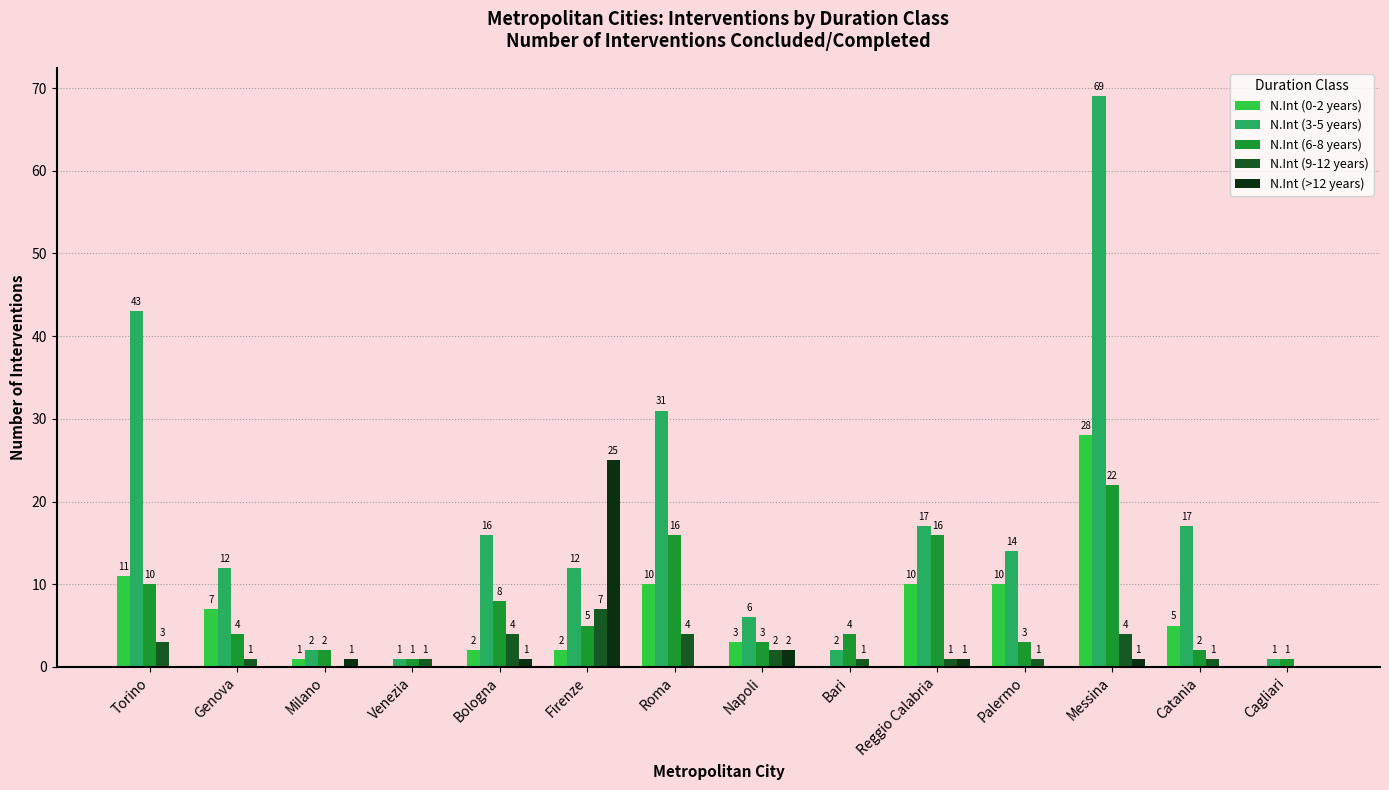

Reading left to right, list all the values displayed in this chart.

N.Int (0-2 years): Torino=11	Genova=7	Milano=1	Venezia=0	Bologna=2	Firenze=2	Roma=10	Napoli=3	Bari=0	Reggio Calabria=10	Palermo=10	Messina=28	Catania=5	Cagliari=0
N.Int (3-5 years): Torino=43	Genova=12	Milano=2	Venezia=1	Bologna=16	Firenze=12	Roma=31	Napoli=6	Bari=2	Reggio Calabria=17	Palermo=14	Messina=69	Catania=17	Cagliari=1
N.Int (6-8 years): Torino=10	Genova=4	Milano=2	Venezia=1	Bologna=8	Firenze=5	Roma=16	Napoli=3	Bari=4	Reggio Calabria=16	Palermo=3	Messina=22	Catania=2	Cagliari=1
N.Int (9-12 years): Torino=3	Genova=1	Milano=0	Venezia=1	Bologna=4	Firenze=7	Roma=4	Napoli=2	Bari=1	Reggio Calabria=1	Palermo=1	Messina=4	Catania=1	Cagliari=0
N.Int (>12 years): Torino=0	Genova=0	Milano=1	Venezia=0	Bologna=1	Firenze=25	Roma=0	Napoli=2	Bari=0	Reggio Calabria=1	Palermo=0	Messina=1	Catania=0	Cagliari=0